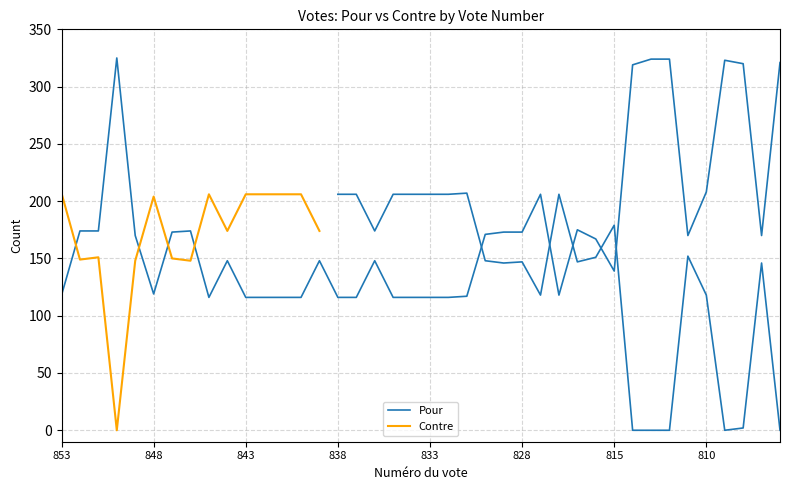

What is the sum of the values at 853 and 833?

234